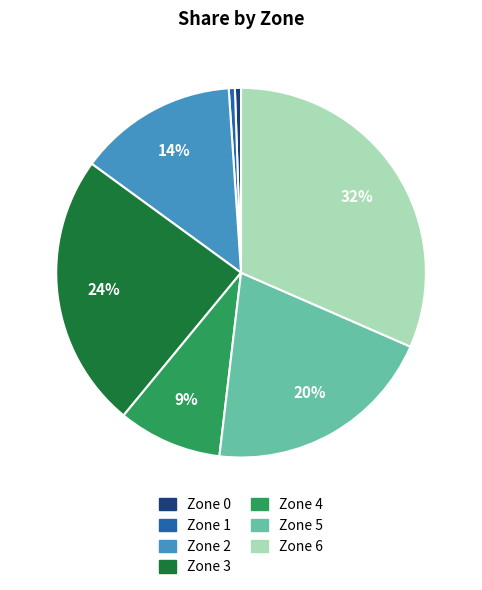

What is the largest slice in the pie chart?

Zone 6